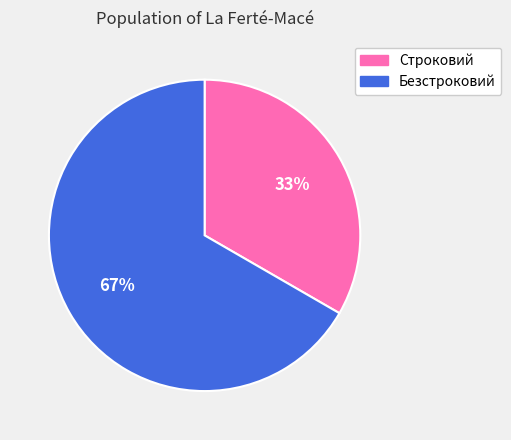

Does Безстроковий represent more than half of the total?

Yes